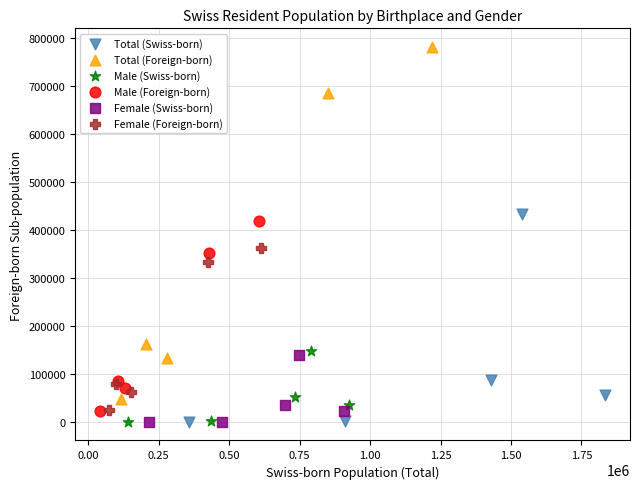

Which series contains the highest Y value?

Total (Foreign-born)